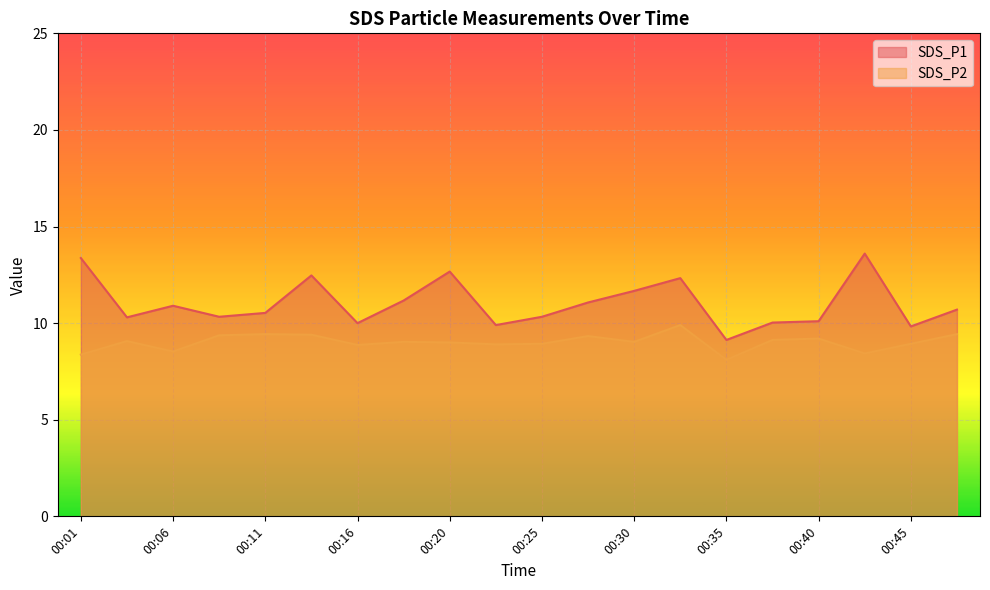

True or false: SDS_P1 and SDS_P2 intersect in this chart.

False